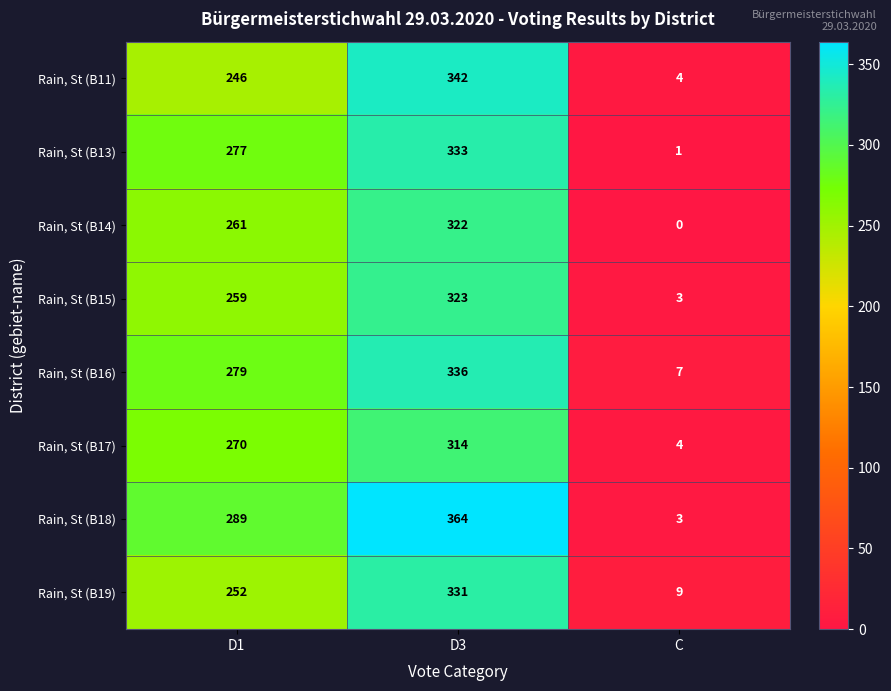

What is the approximate value of Rain, St (B17) at C?

4